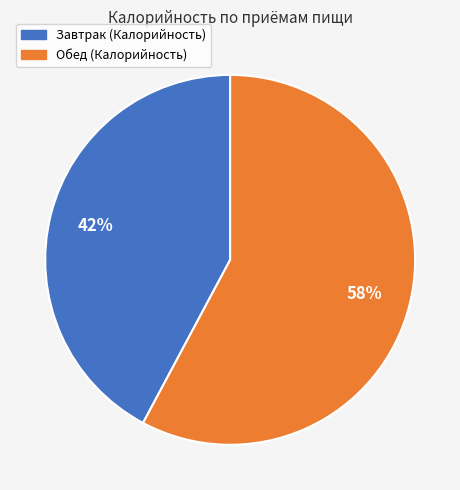

Is there any slice that represents more than half of the pie?

Yes